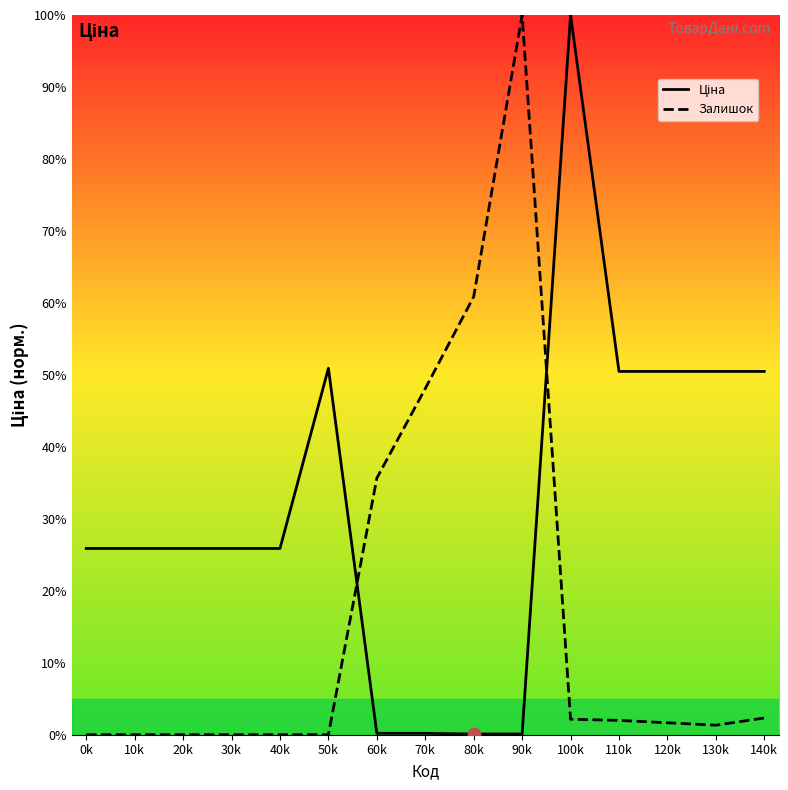

What are all the series names shown in the legend?

Ціна, Залишок